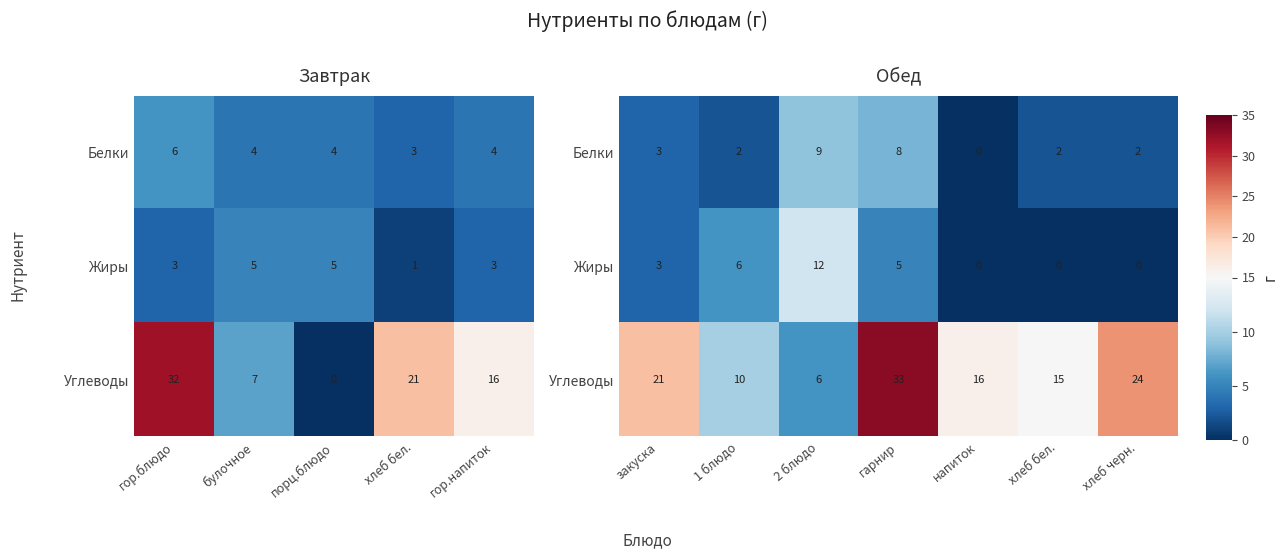

The Белки series shows 5 at закуска. True or false?

False